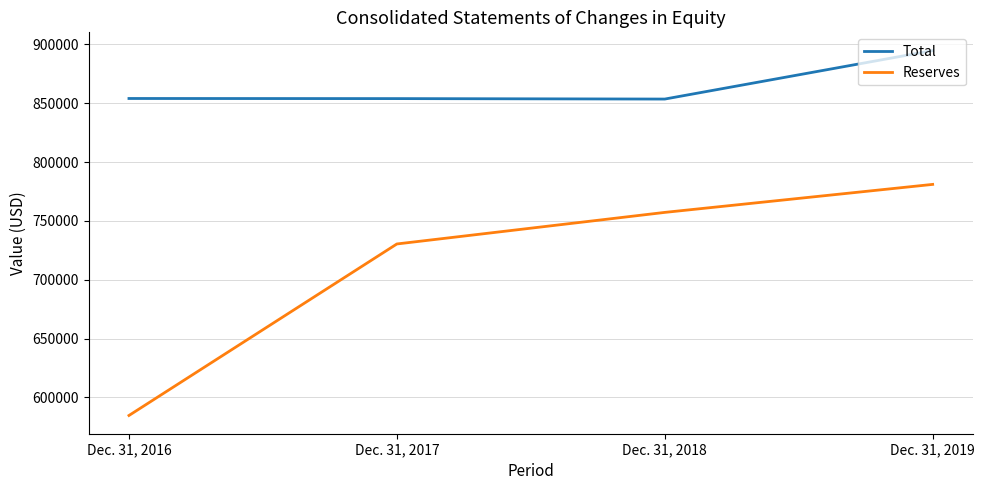

List the series in order of their overall mean, highest first.

Total, Reserves